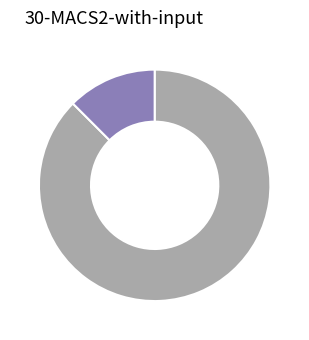

Is there any slice that represents more than half of the pie?

Yes